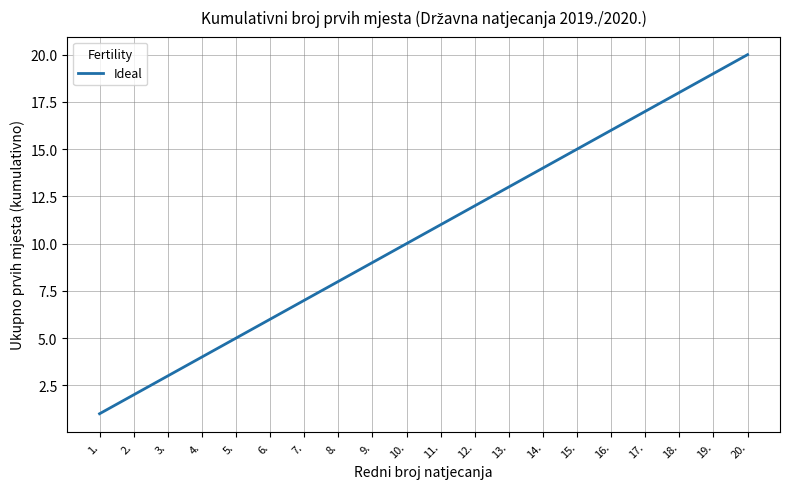

Rank the categories by value from lowest to highest.

1., 2., 3., 4., 5., 6., 7., 8., 9., 10., 11., 12., 13., 14., 15., 16., 17., 18., 19., 20.